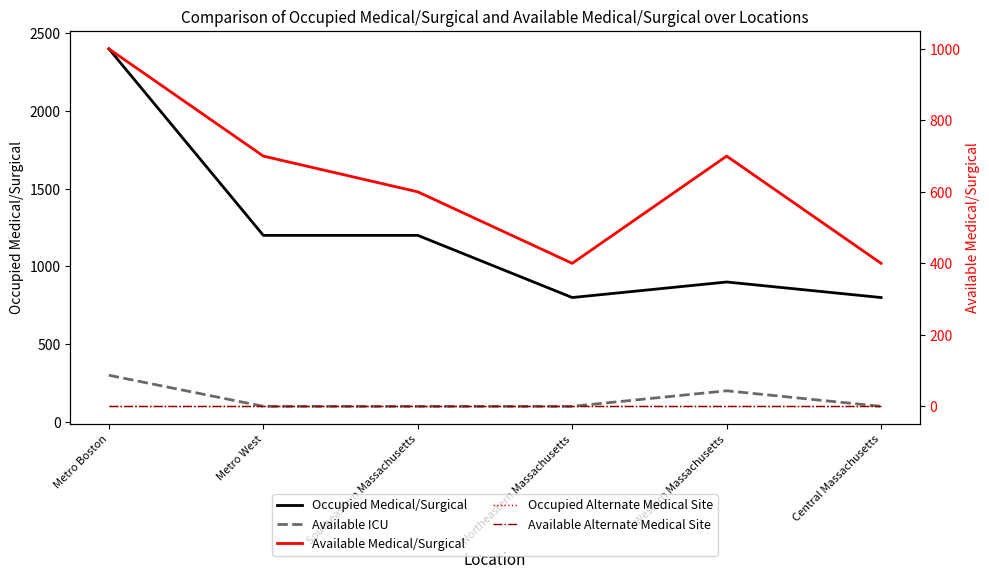

What is the total value across all series at Metro Boston?

3700